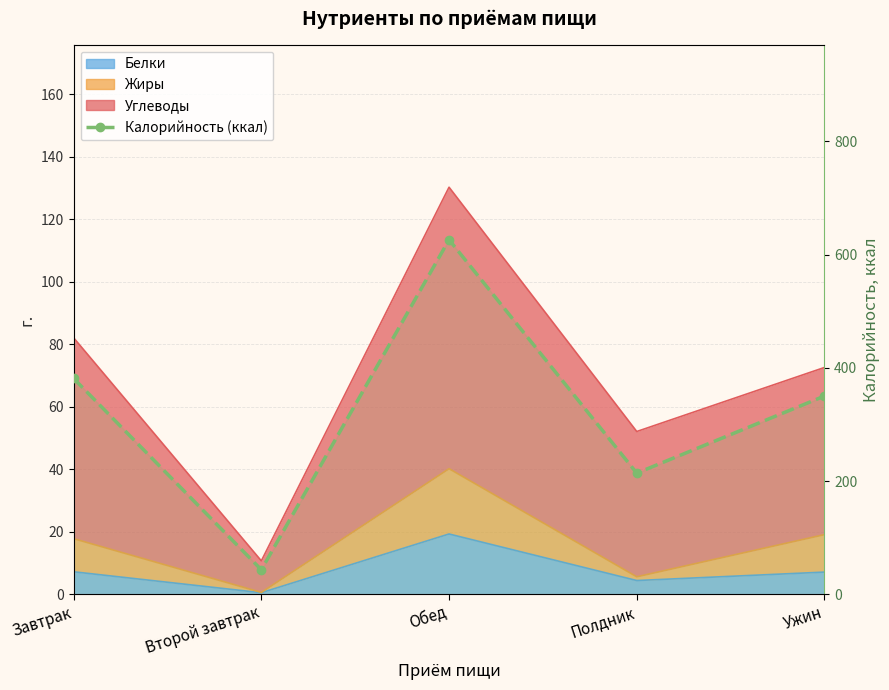

List the labels in order of value, largest first.

Обед, Завтрак, Ужин, Полдник, Второй завтрак